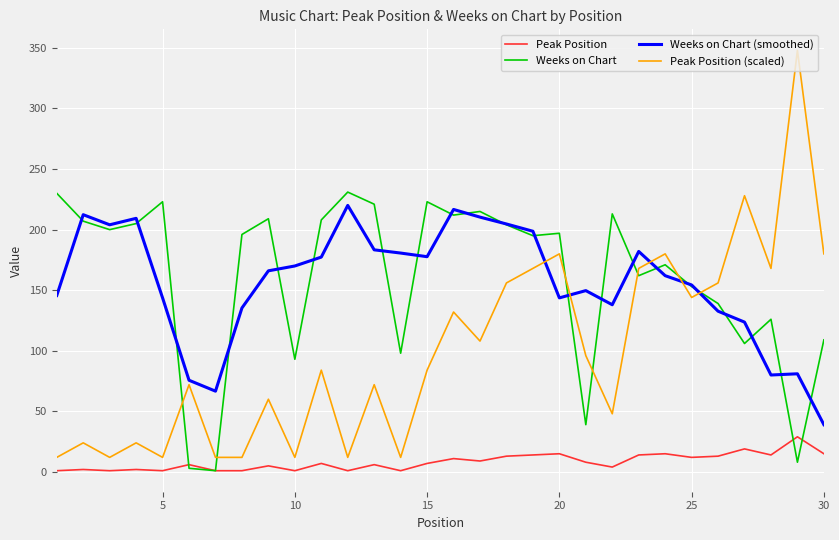

List the series in order of their peak value, lowest first.

Peak Position, Weeks on Chart (smoothed), Weeks on Chart, Peak Position (scaled)